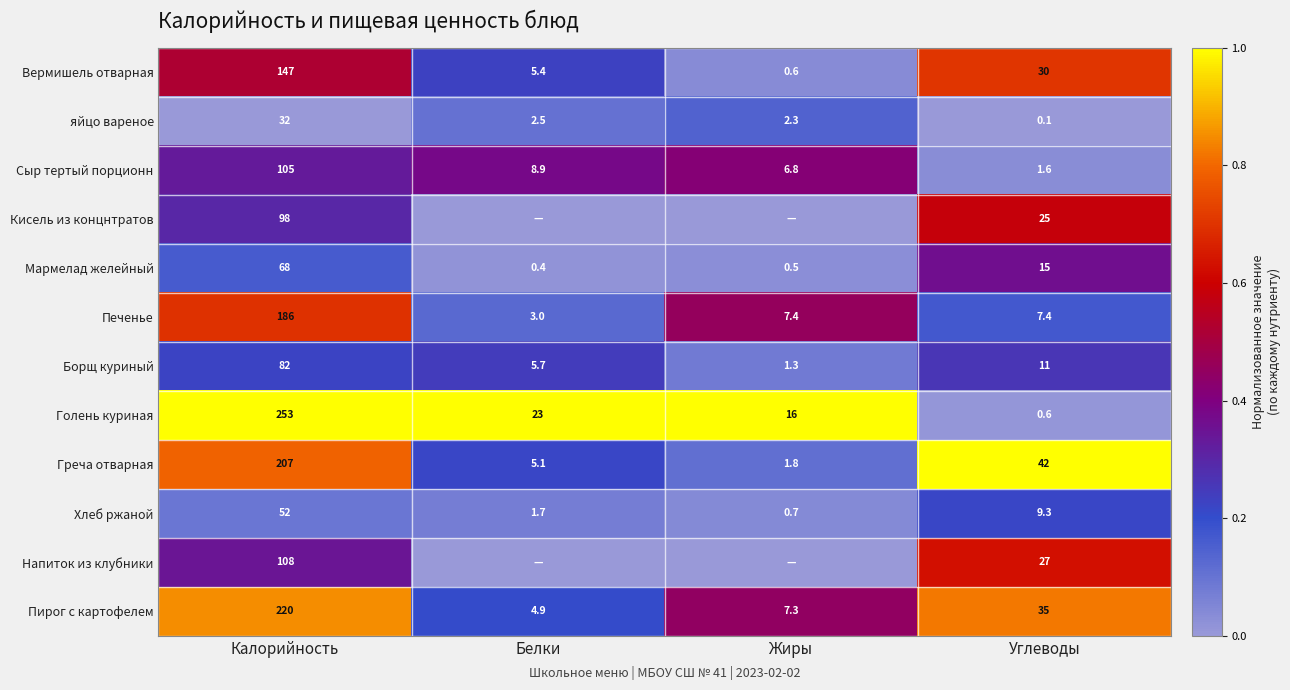

The Сыр тертый порционн series shows 0.1 at Белки. True or false?

False